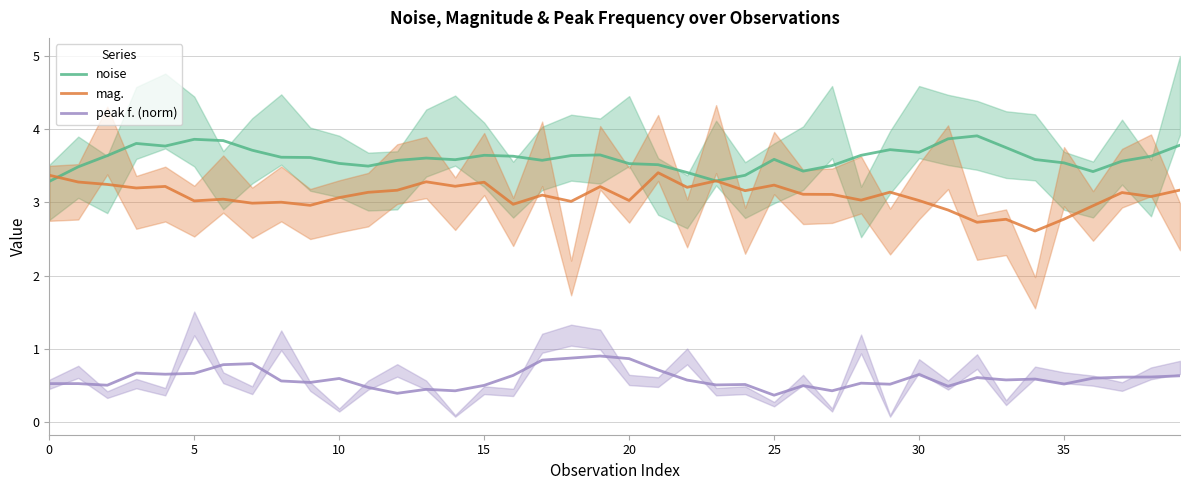

Does the chart display data point markers on the line(s)?

No